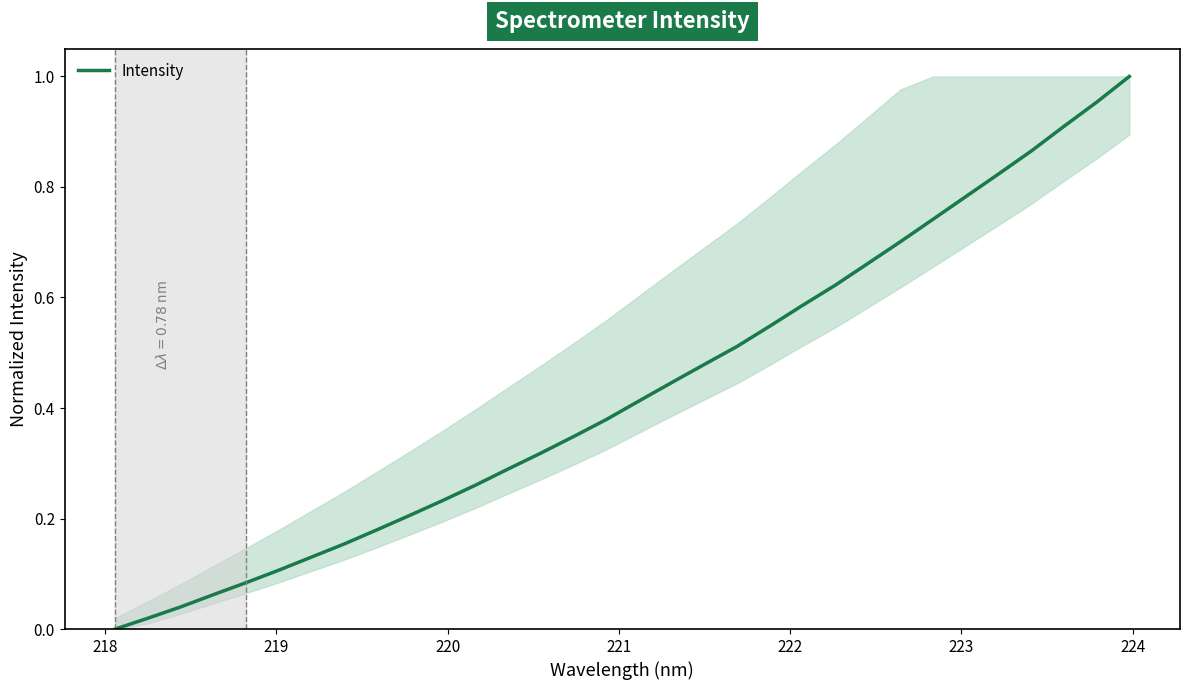

Is this an area chart (filled region under the line)?

Yes